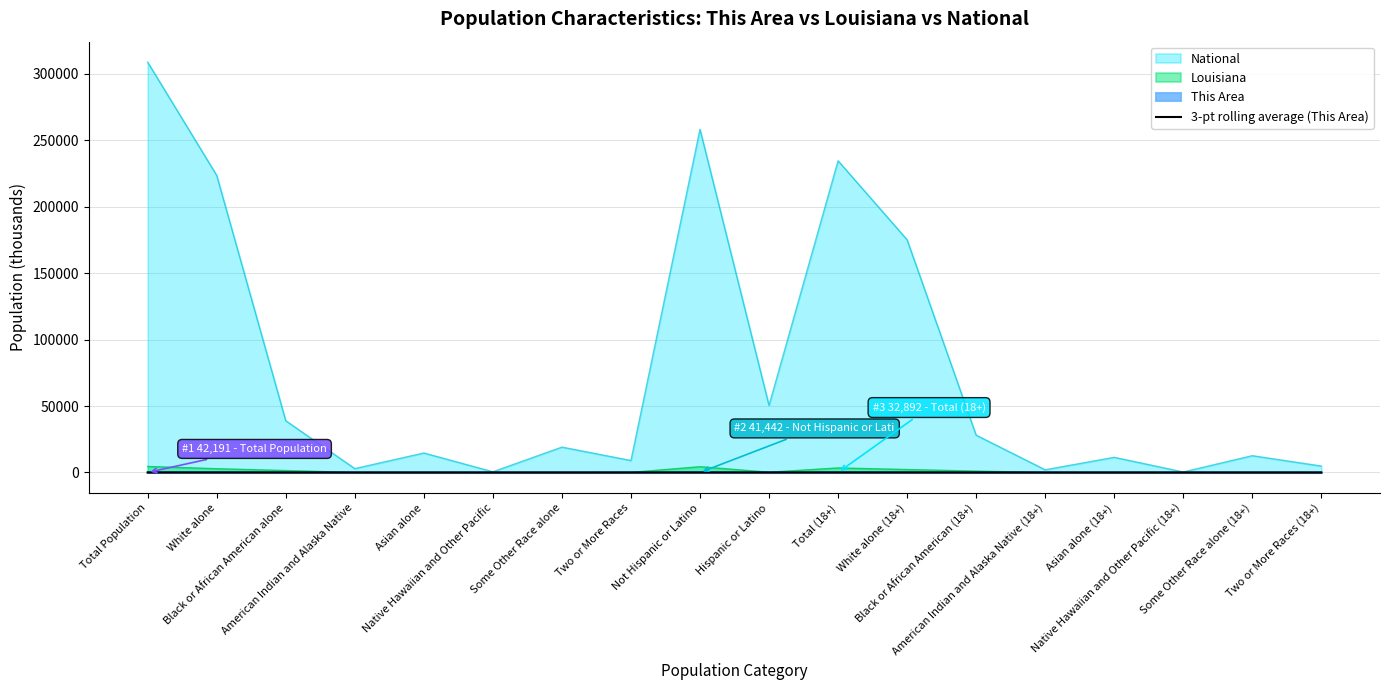

Which series has the widest spread of values?

National